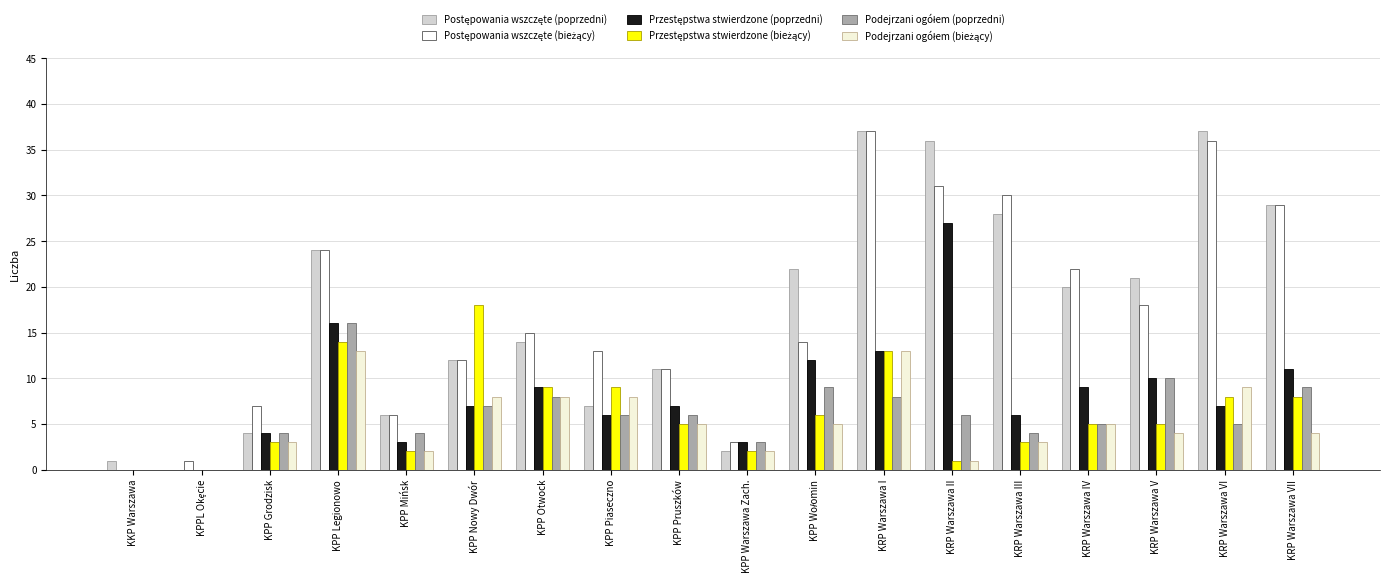

How many groups of bars are there?

18